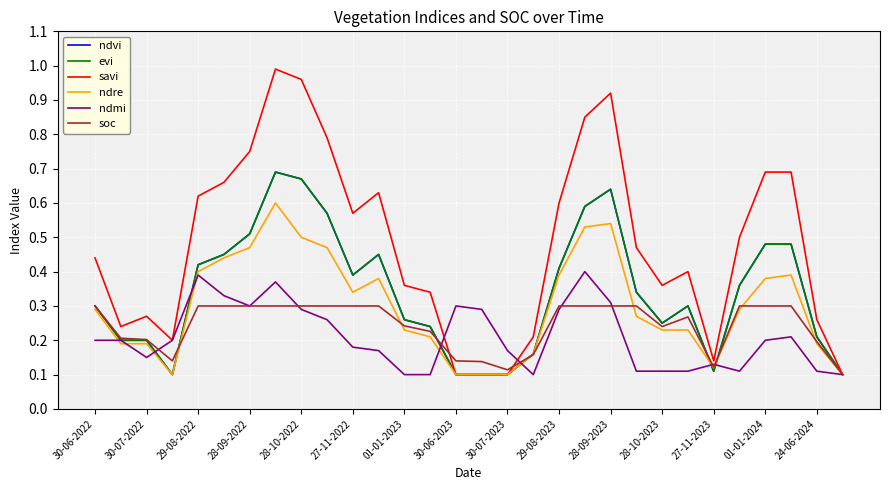

Is this an area chart (filled region under the line)?

No